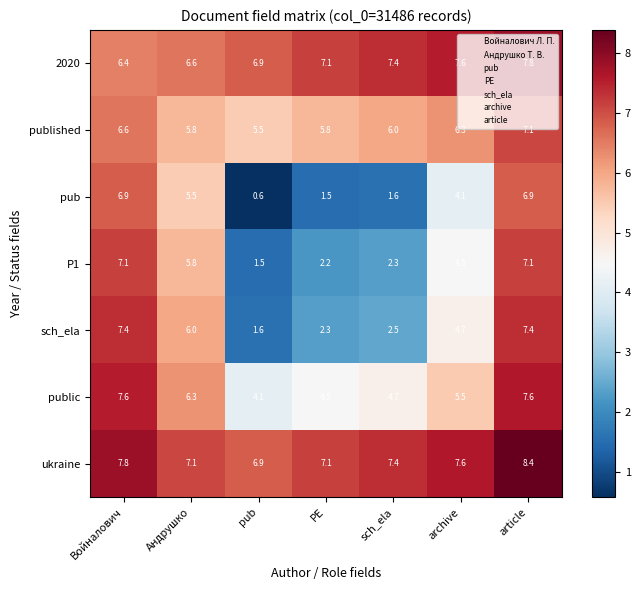

At which category does the chart reach its minimum across all series?

pub